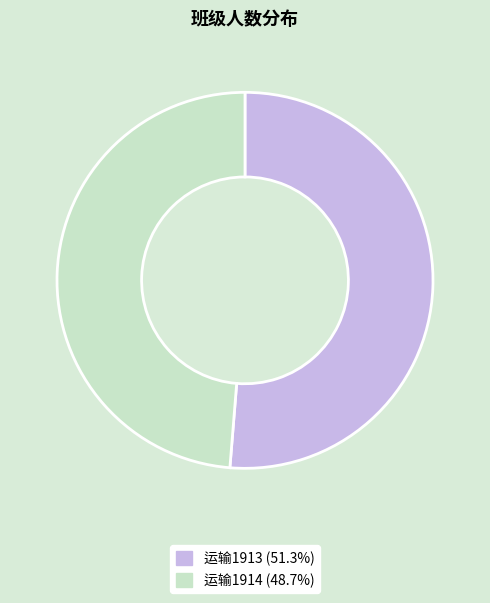

Combined, do 运输1913 and 运输1914 account for over 50%?

Yes